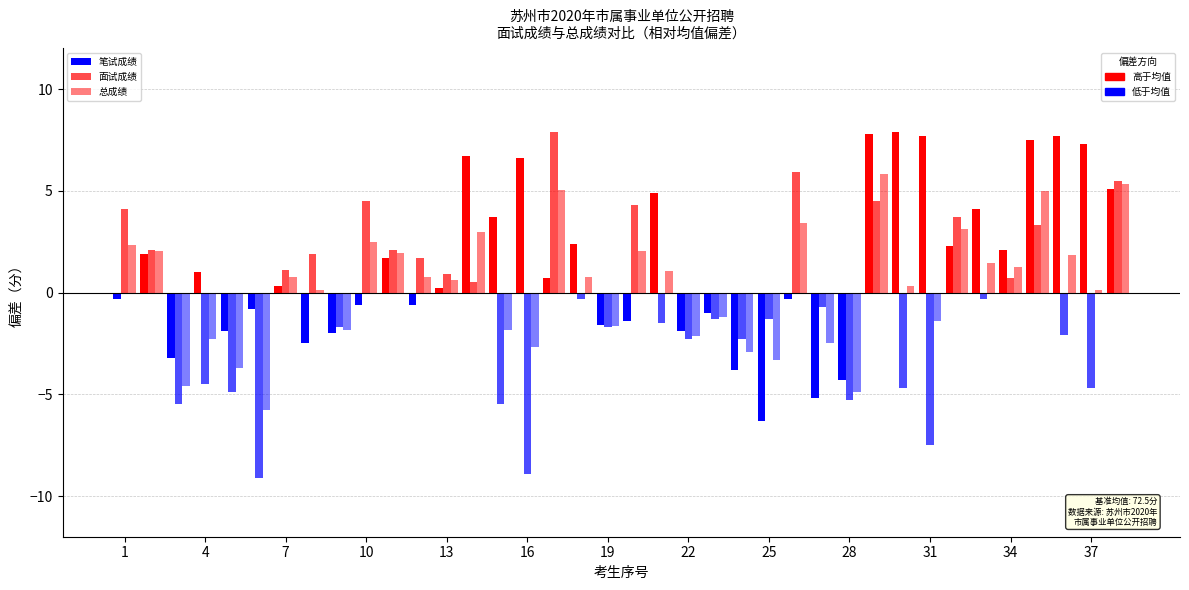

How many groups of bars are there?

38